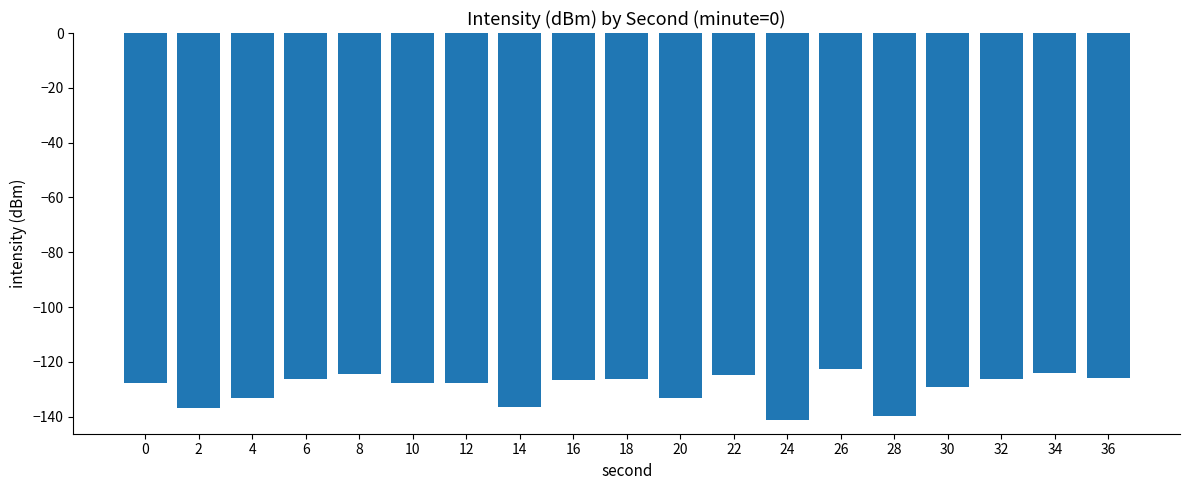

True or false: the data shows -136.9 at 2.

True